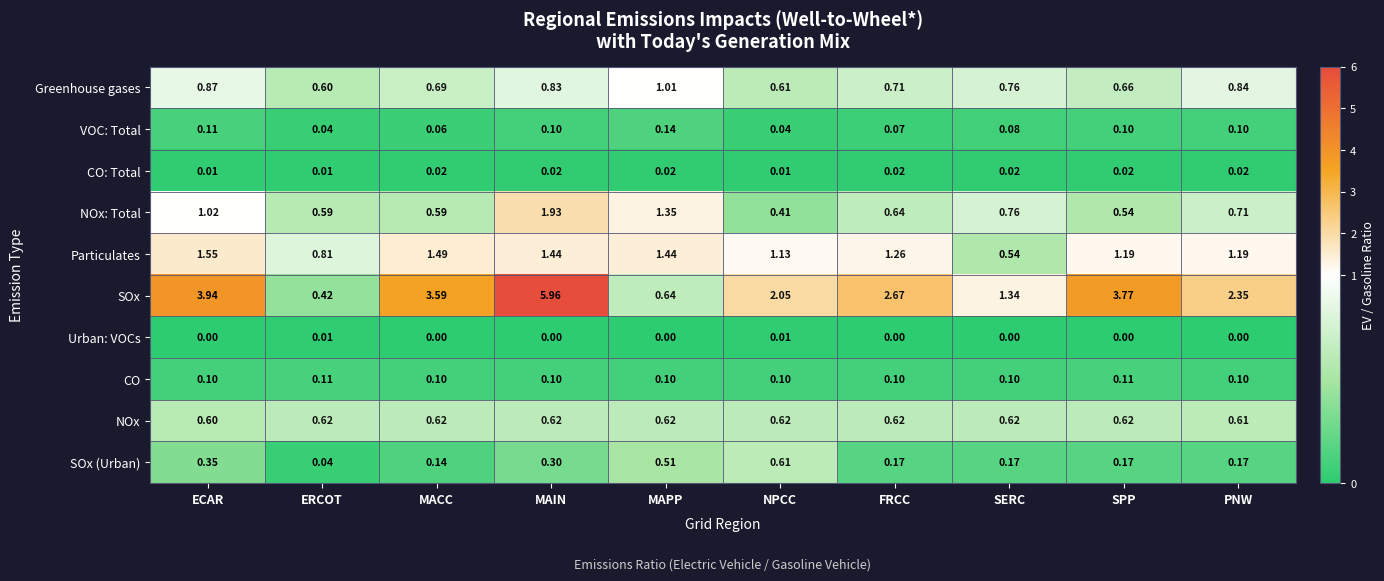

Which category has the lowest value in the Particulates series?

SERC